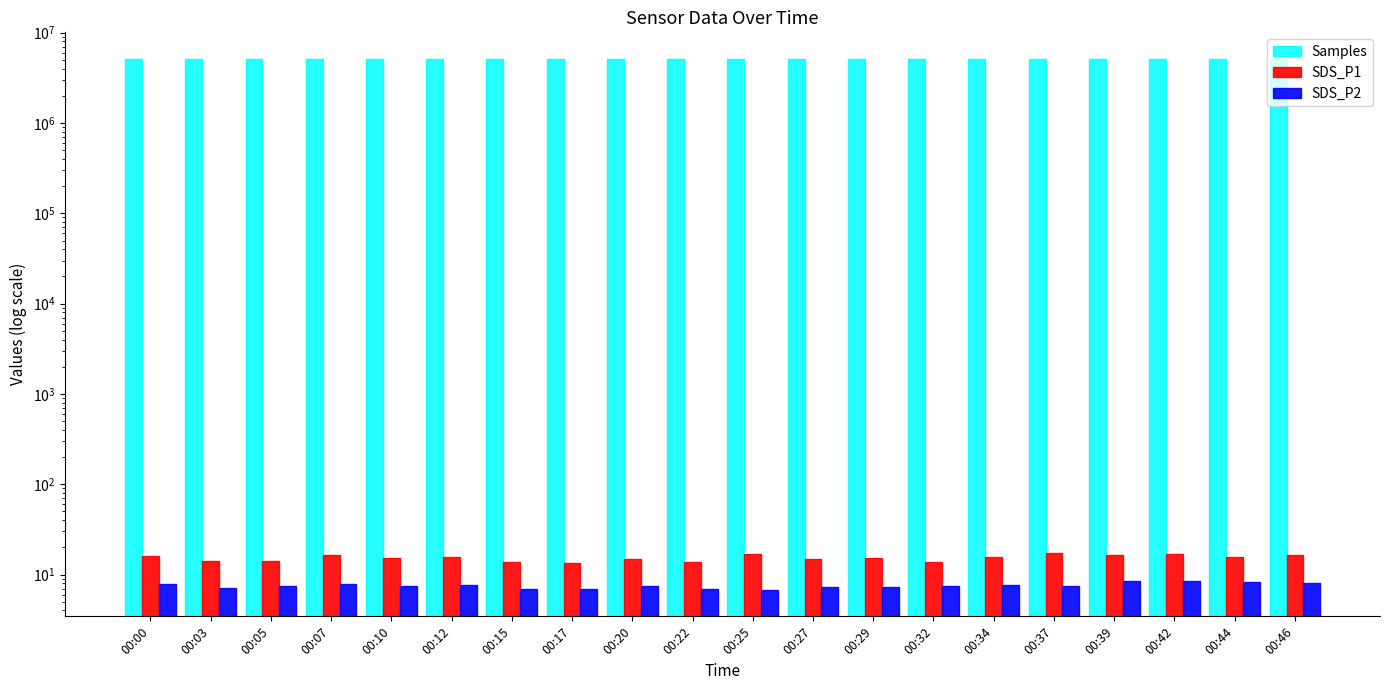

The SDS_P1 series shows 26.1 at 00:29. True or false?

False